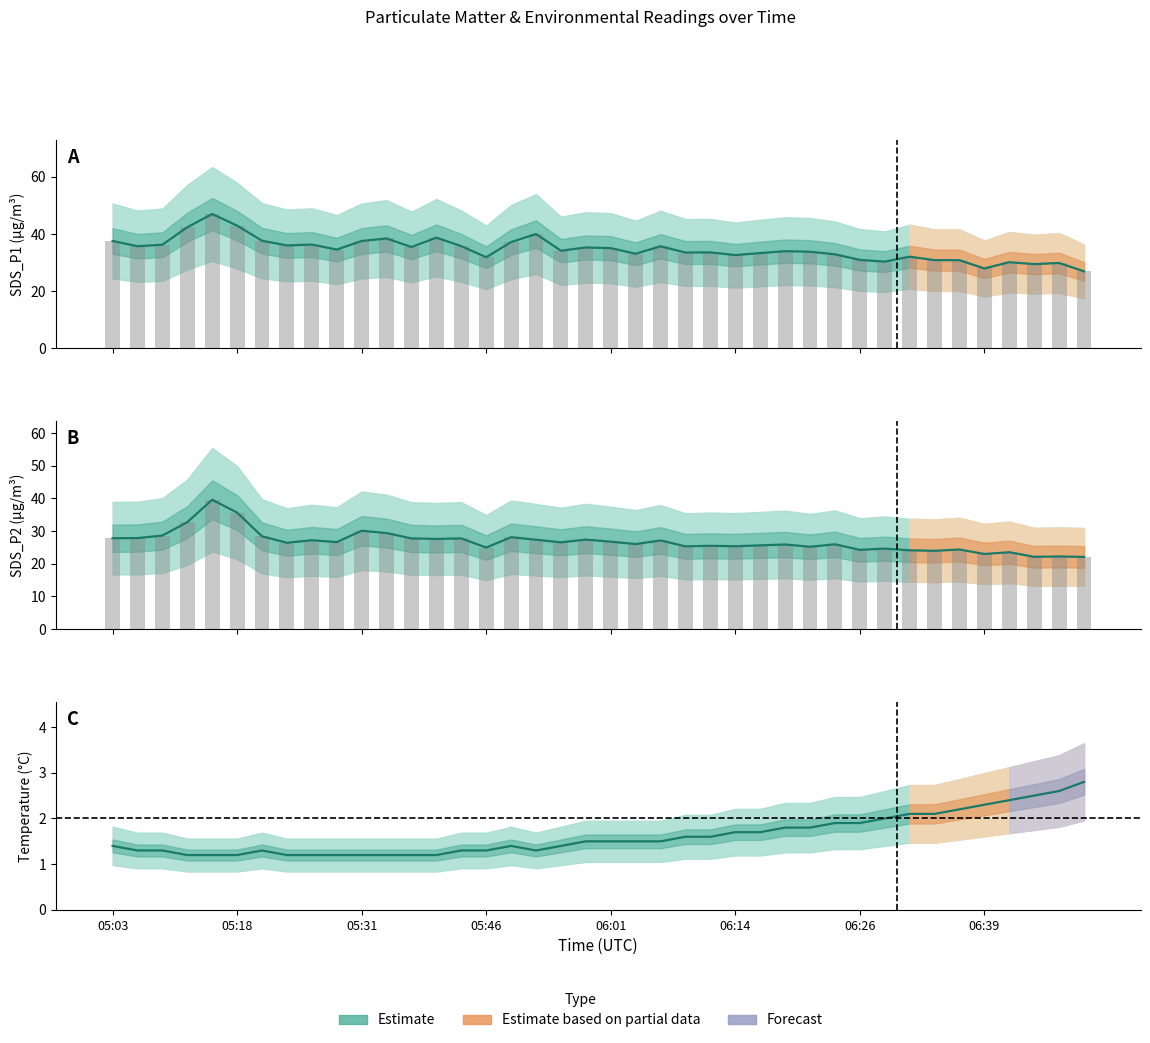

Reading left to right, what are all the values shown in this chart?

SDS_P1: 37.5	35.7	36.2	42.4	47.0	42.9	37.6	36.0	36.3	34.5	37.5	38.4	35.4	38.7	35.7	31.8	37.2	40.0	34.1	35.3	35.0	33.1	35.7	33.5	33.5	32.6	33.3	34.0	33.8	32.9	30.9	30.3	32.0	30.8	30.8	27.9	30.1	29.4	29.8	26.9
SDS_P1 bars: 37.5	35.7	36.2	42.4	47.0	42.9	37.6	36.0	36.3	34.5	37.5	38.4	35.4	38.7	35.7	31.8	37.2	40.0	34.1	35.3	35.0	33.1	35.7	33.5	33.5	32.6	33.3	34.0	33.8	32.9	30.9	30.3	32.0	30.8	30.8	27.9	30.1	29.4	29.8	26.9
SDS_P2: 27.8	27.8	28.6	32.7	39.6	35.6	28.4	26.4	27.2	26.6	30.1	29.4	27.7	27.6	27.7	24.9	28.1	27.3	26.5	27.4	26.7	26.0	27.1	25.3	25.5	25.3	25.6	25.9	25.2	25.9	24.2	24.6	24.1	23.9	24.3	23.0	23.5	22.1	22.2	22.1
SDS_P2 bars: 27.8	27.8	28.6	32.7	39.6	35.6	28.4	26.4	27.2	26.6	30.1	29.4	27.7	27.6	27.7	24.9	28.1	27.3	26.5	27.4	26.7	26.0	27.1	25.3	25.5	25.3	25.6	25.9	25.2	25.9	24.2	24.6	24.1	23.9	24.3	23.0	23.5	22.1	22.2	22.1
Temp: 1.4	1.3	1.3	1.2	1.2	1.2	1.3	1.2	1.2	1.2	1.2	1.2	1.2	1.2	1.3	1.3	1.4	1.3	1.4	1.5	1.5	1.5	1.5	1.6	1.6	1.7	1.7	1.8	1.8	1.9	1.9	2.0	2.1	2.1	2.2	2.3	2.4	2.5	2.6	2.8